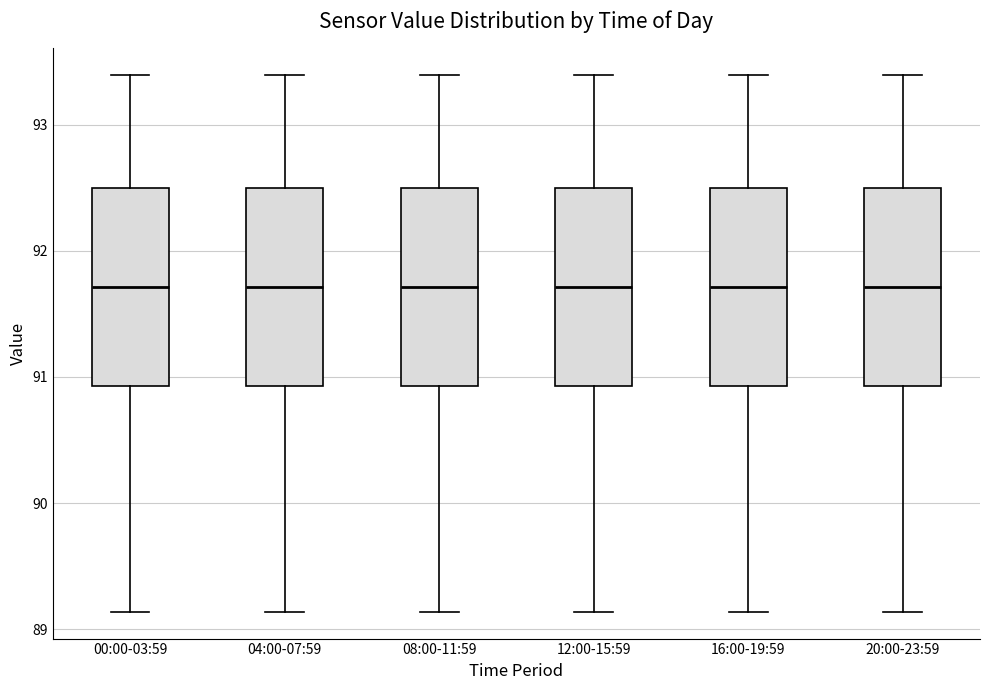

Reading left to right, read every box against the y-axis: the position of its median line, the range the box covers, and the ends of its whiskers. The values are not printed on the chart, so give them approximately, as read against the axis.

00:00-03:59: median 91.7, box 90.9 to 92.5, whiskers 89.1 to 93.4
04:00-07:59: median 91.7, box 90.9 to 92.5, whiskers 89.1 to 93.4
08:00-11:59: median 91.7, box 90.9 to 92.5, whiskers 89.1 to 93.4
12:00-15:59: median 91.7, box 90.9 to 92.5, whiskers 89.1 to 93.4
16:00-19:59: median 91.7, box 90.9 to 92.5, whiskers 89.1 to 93.4
20:00-23:59: median 91.7, box 90.9 to 92.5, whiskers 89.1 to 93.4